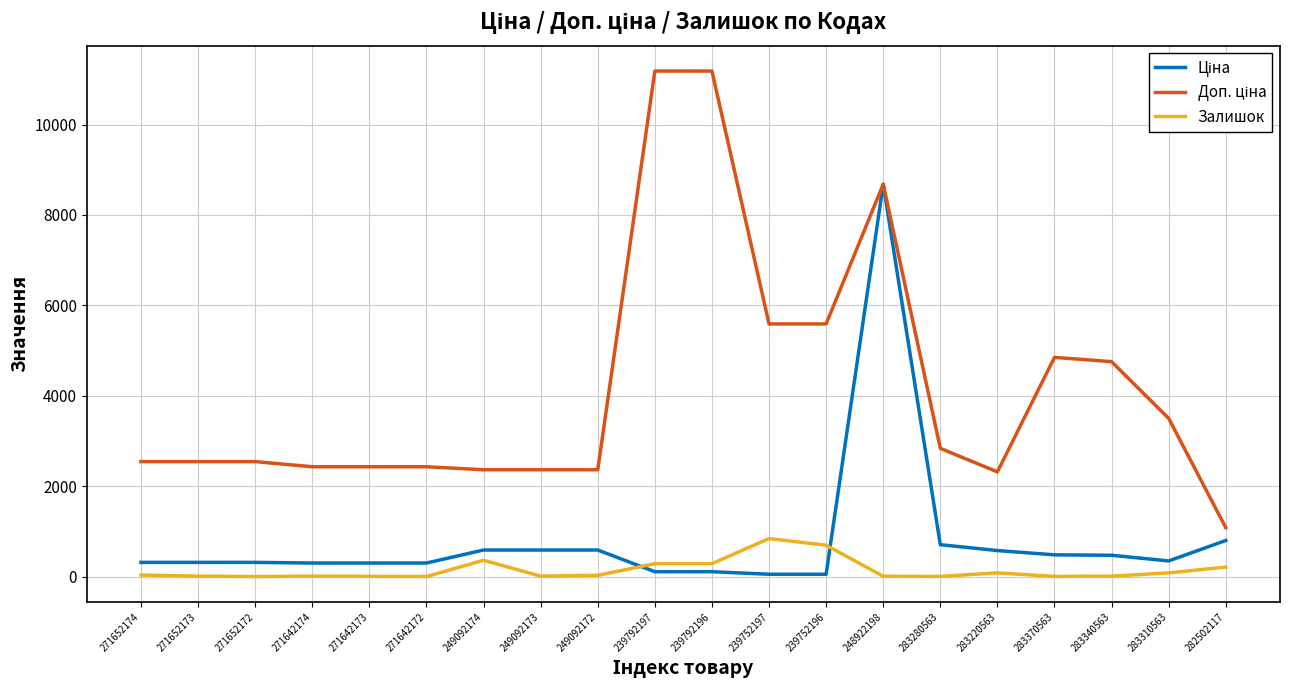

What is the maximum value shown in the chart?

11182.0